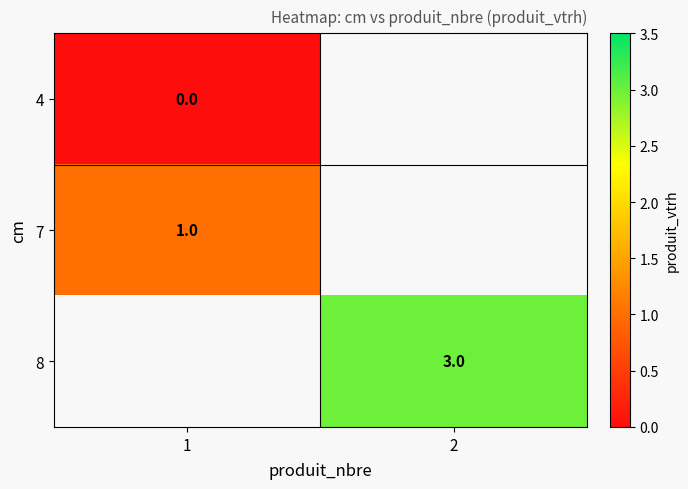

Is it true that 8 equals 3 at 2?

True